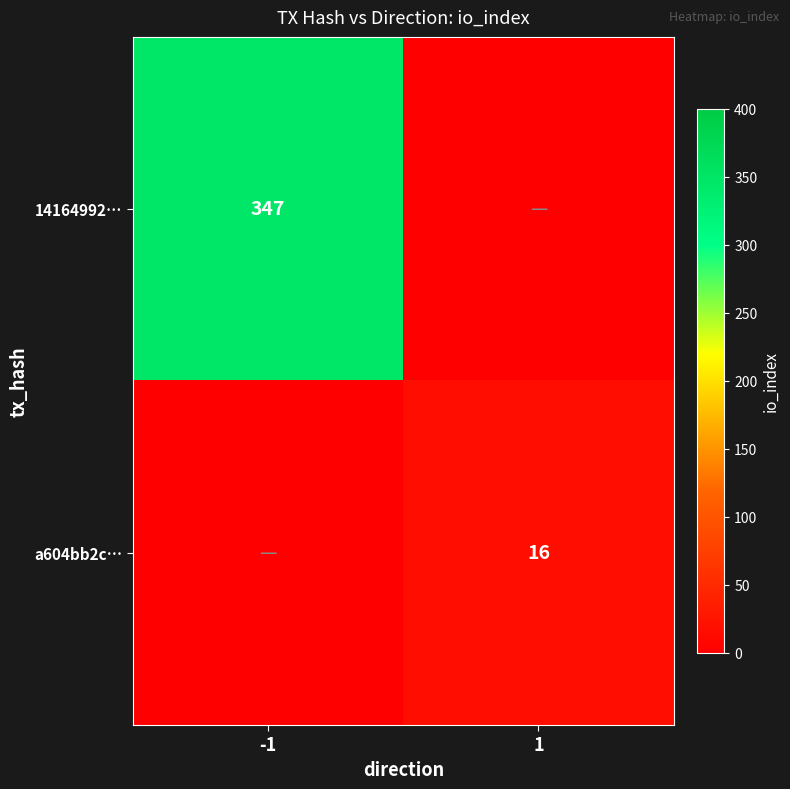

Is the value of a604bb2c… at 1 greater than the value of 14164992… at -1?

No